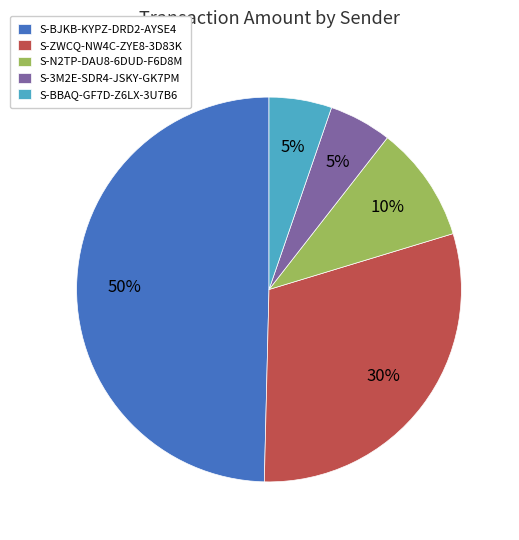

Is it true that S-BJKB-KYPZ-DRD2-AYSE4 is 61% of the pie?

False